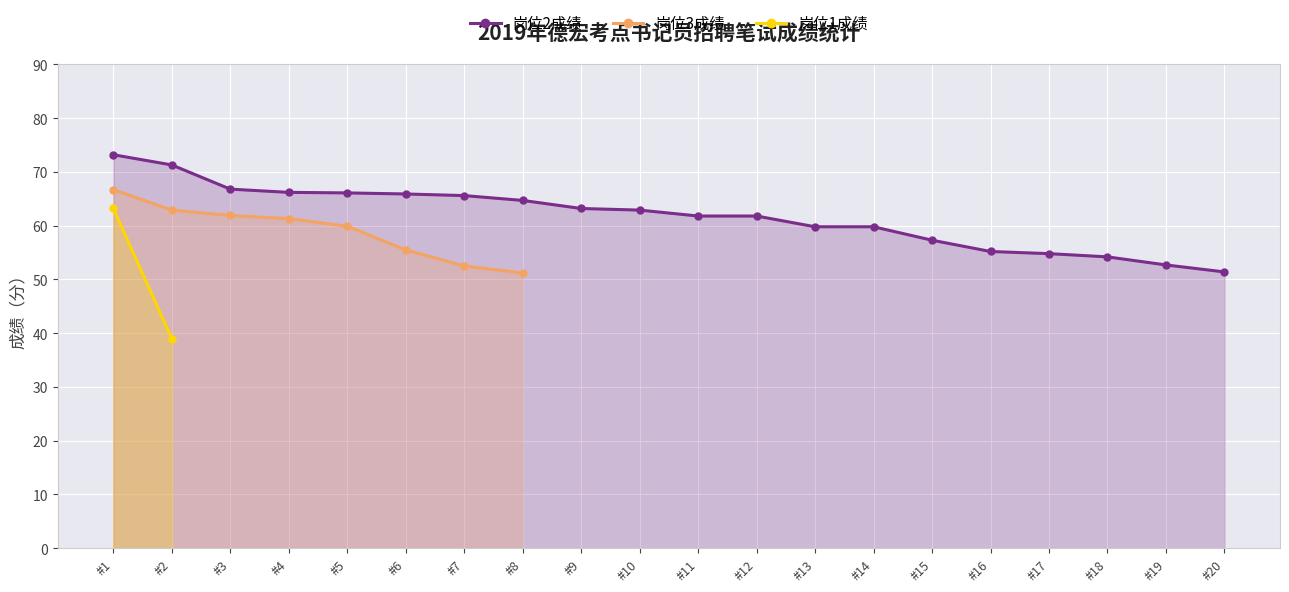

Does the chart display data point markers on the line(s)?

Yes